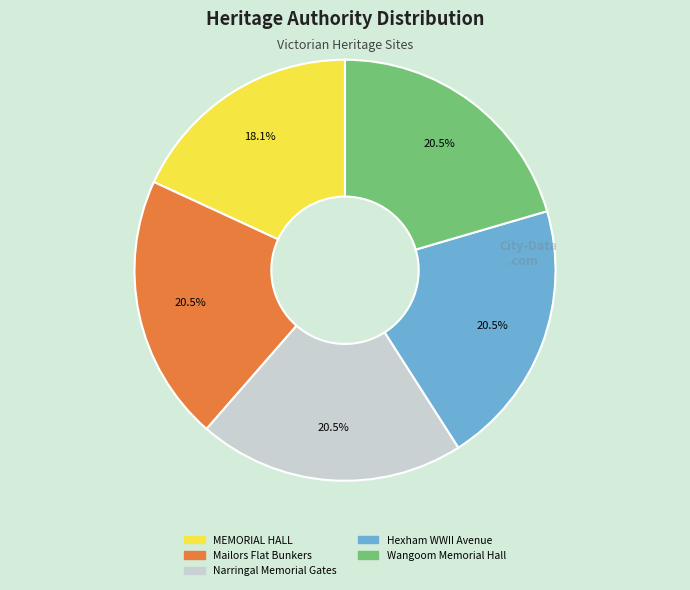

How many segments does this pie chart have?

5